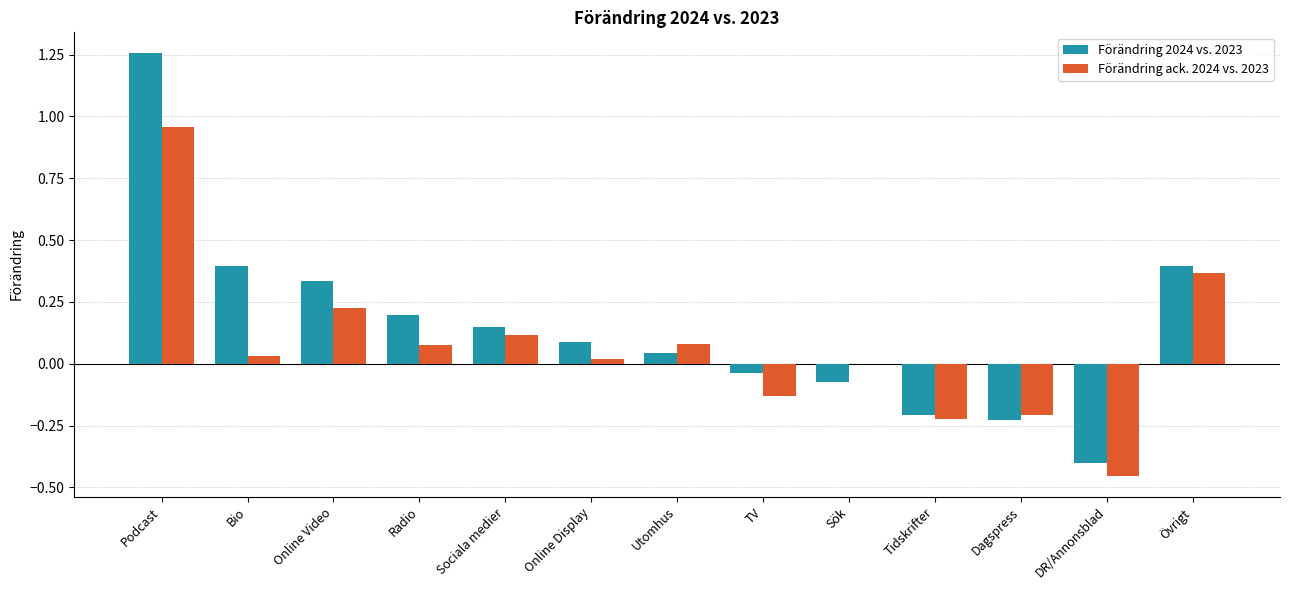

How many groups of bars are there?

13